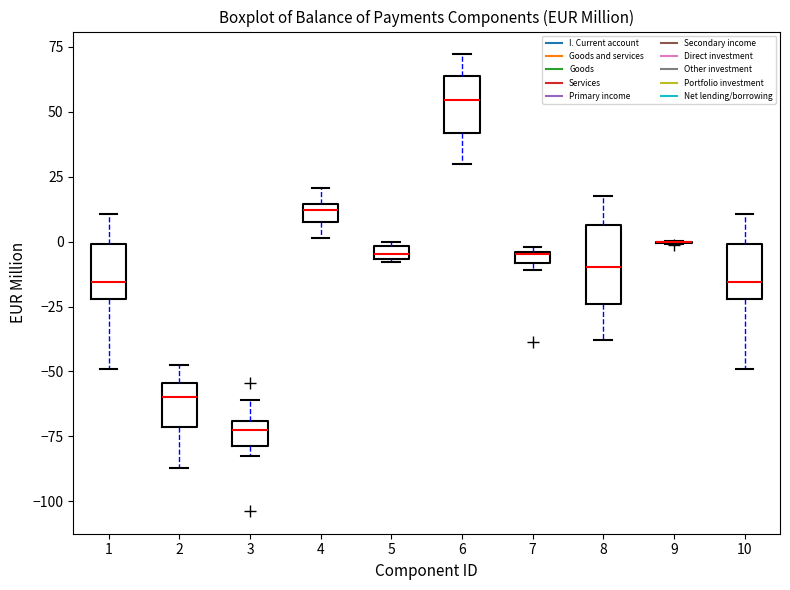

Where is the upper edge of the box at x = 10 on the y-axis? The values are not printed on the chart, so give them approximately, as read against the axis.

0